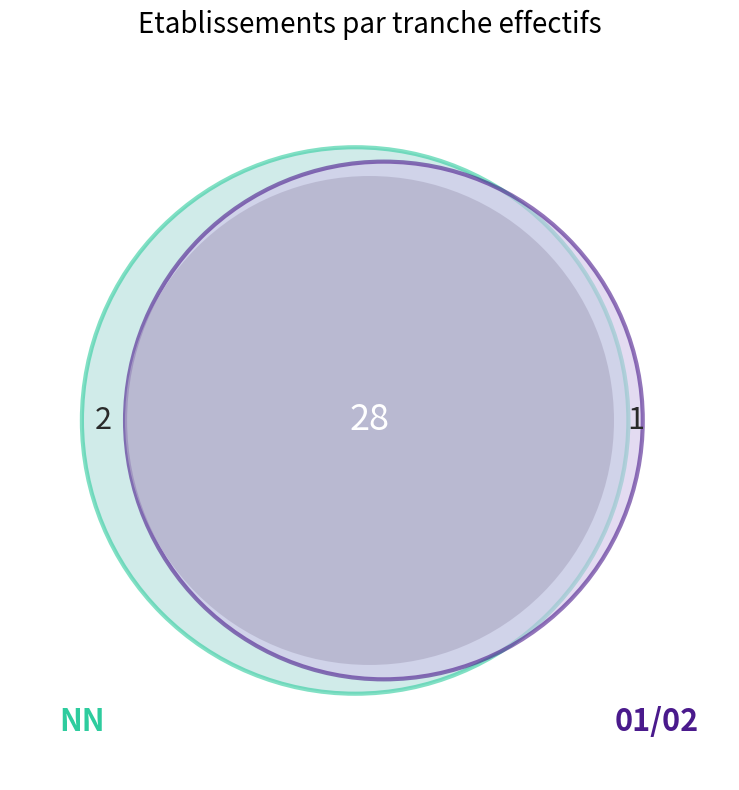

Between NN and 02, which is larger?

NN